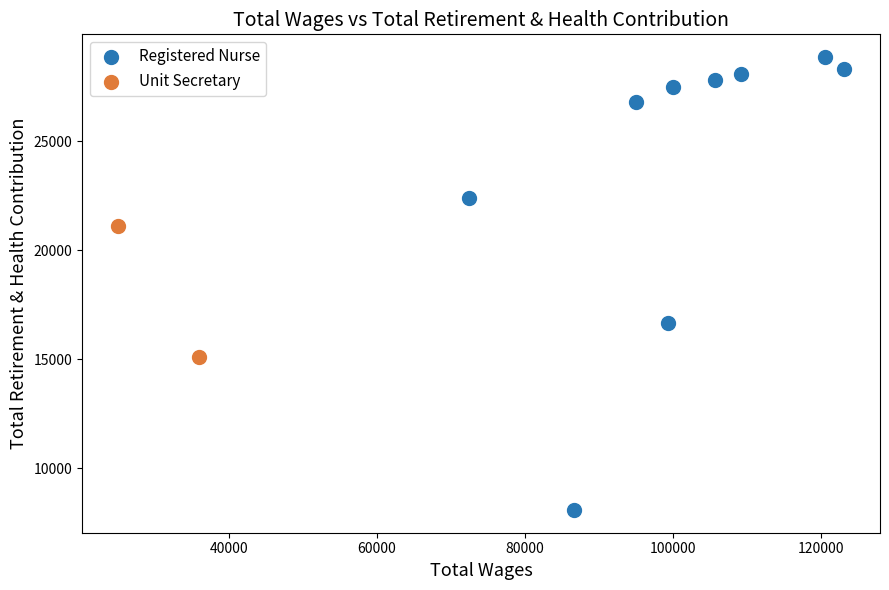

What are all the series names shown in the legend?

Registered Nurse, Unit Secretary